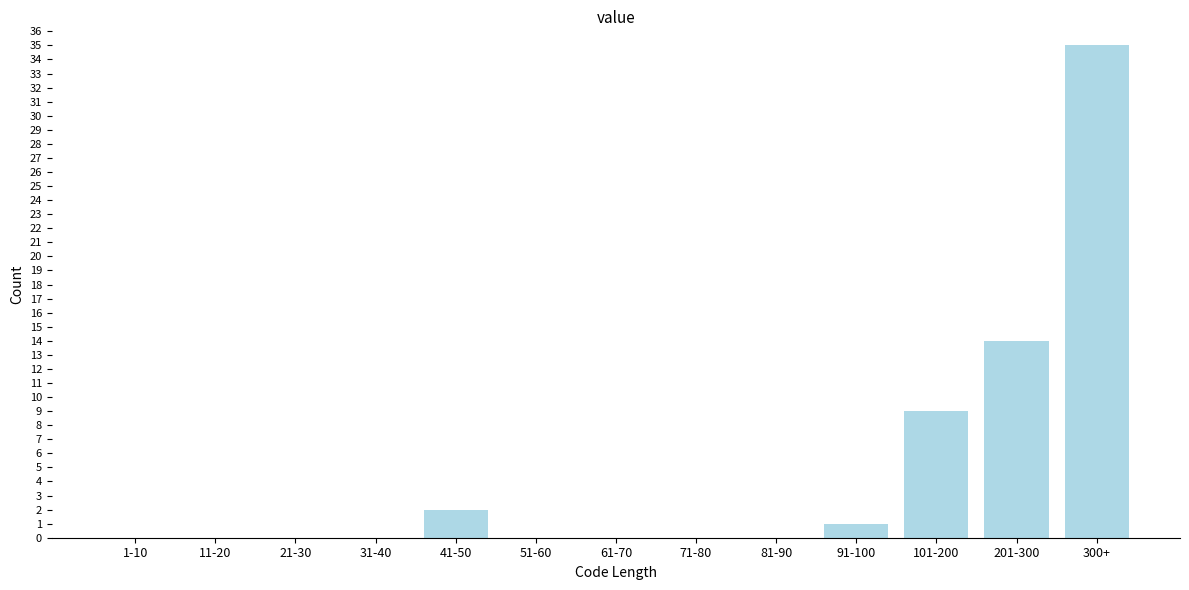

Reading left to right, list all the values displayed in this chart.

1-10=0	11-20=0	21-30=0	31-40=0	41-50=2	51-60=0	61-70=0	71-80=0	81-90=0	91-100=1	101-200=9	201-300=14	300+=35